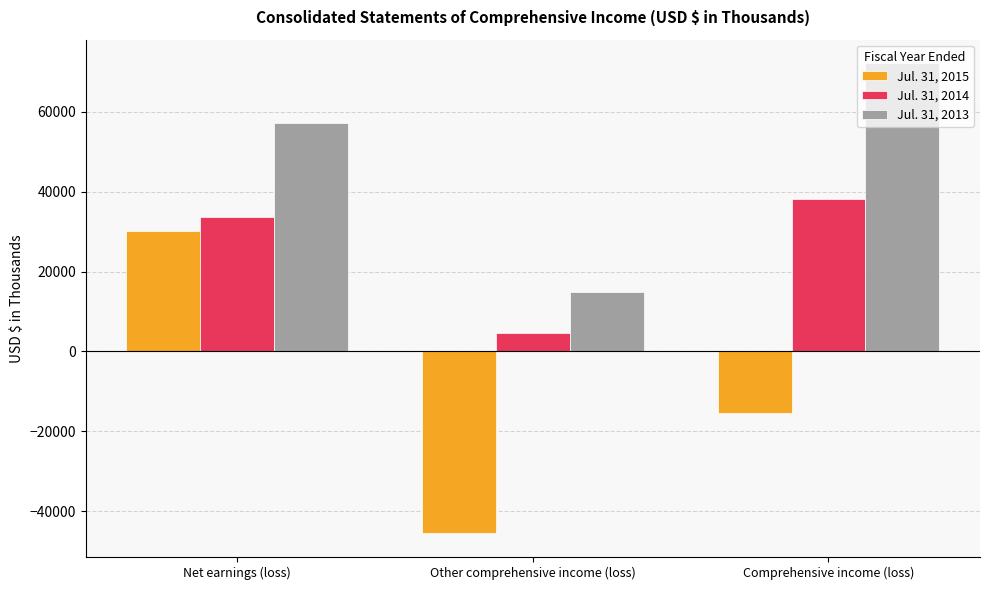

What is the approximate value of Jul. 31, 2015 at Other comprehensive income (loss), to the nearest 50?

-45600